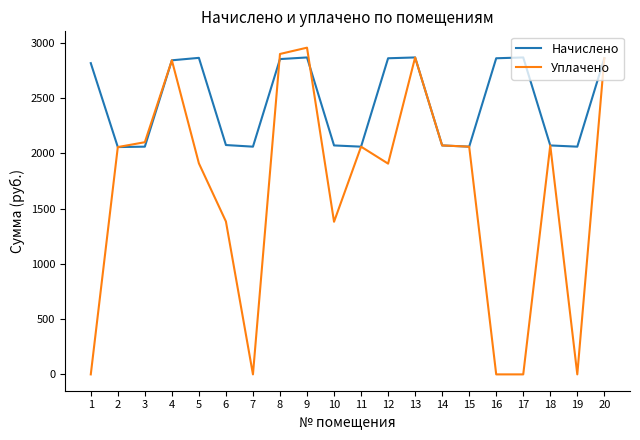

At how many categories does at least one series exceed 131?

20